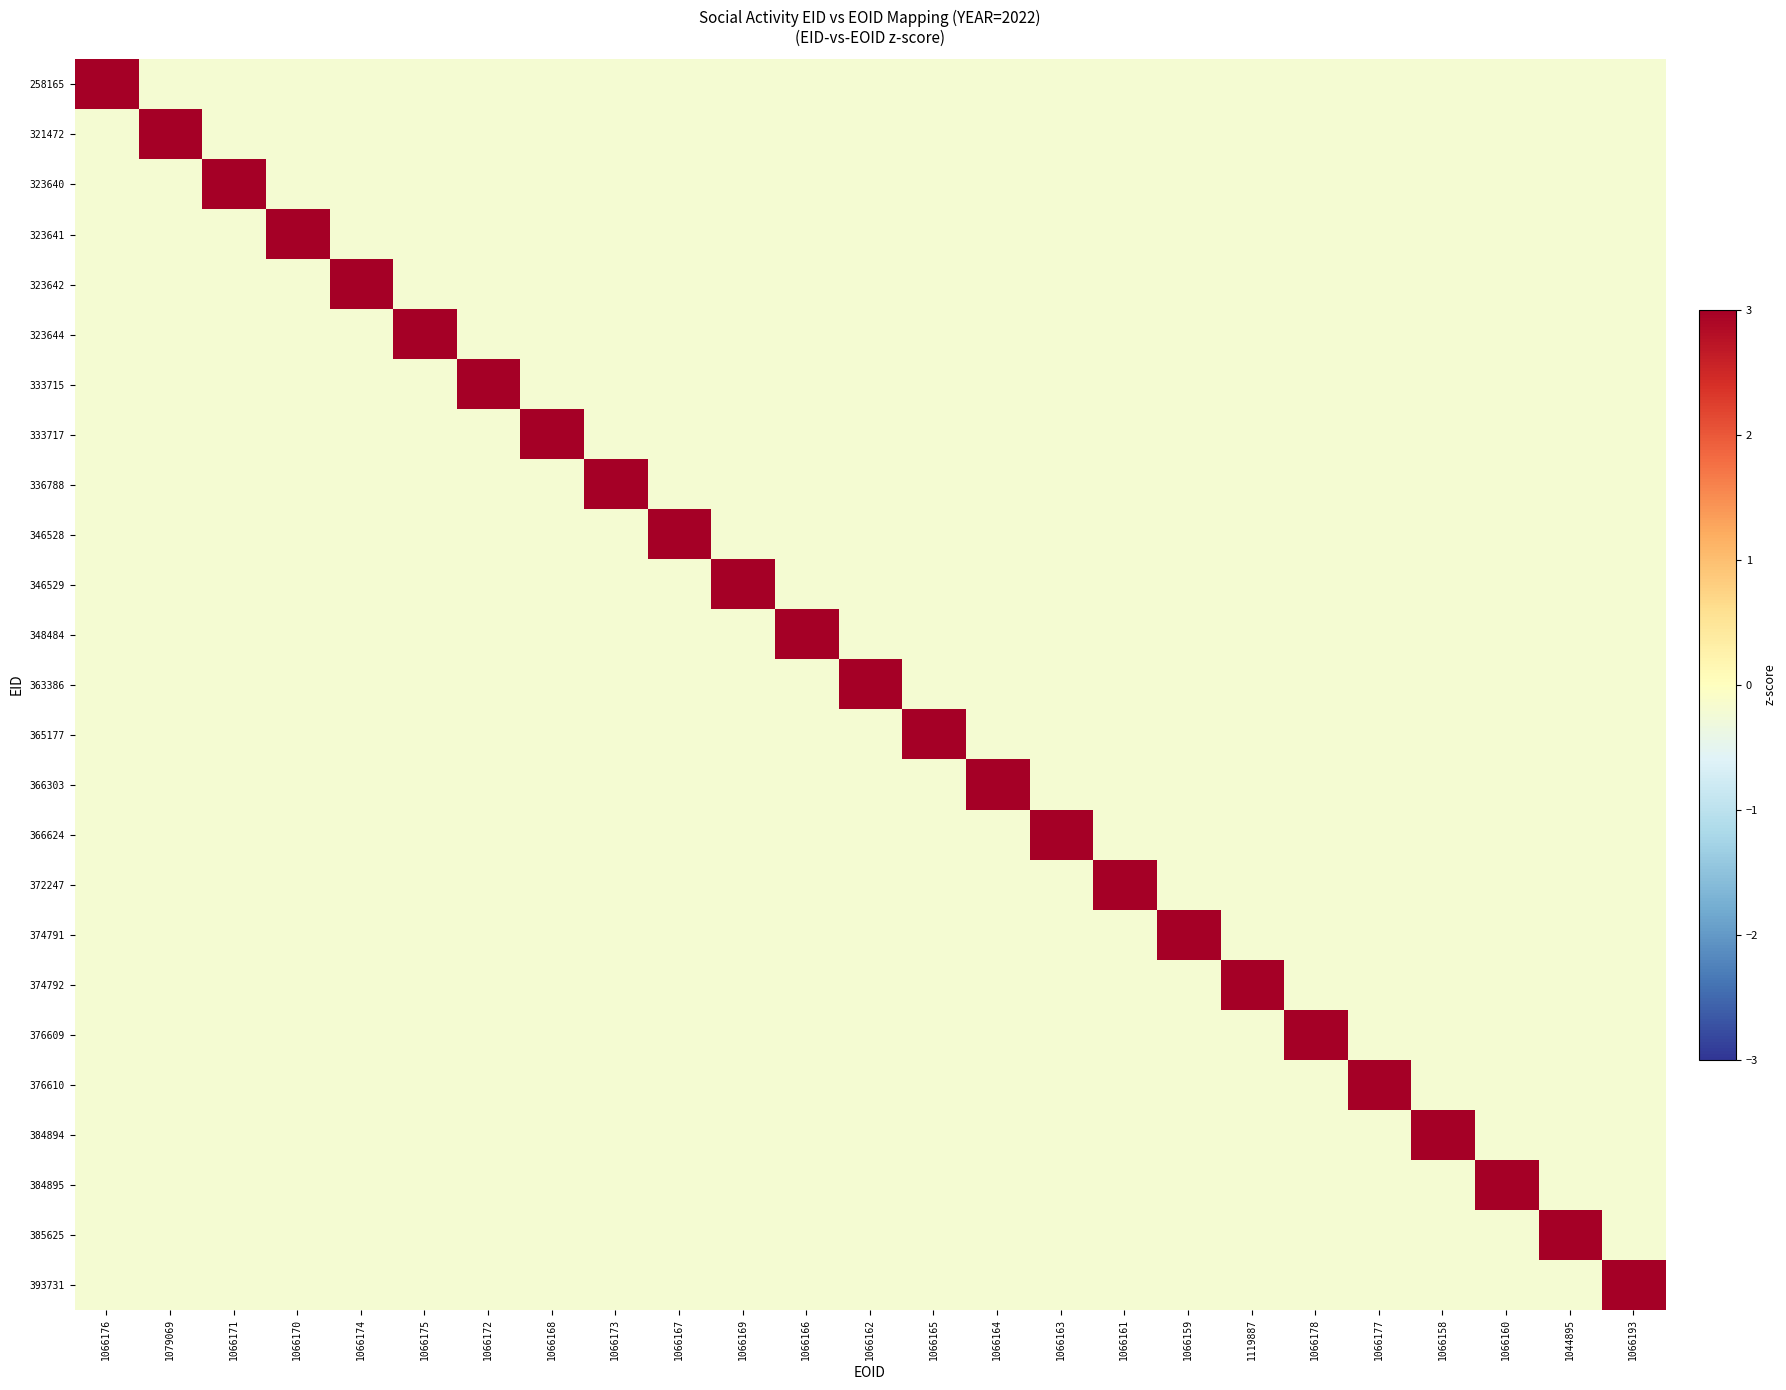

What is the spread (max minus min) of values at 1044895?

5.1